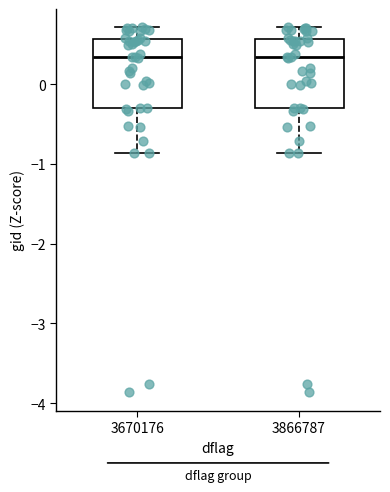

Where is the lower edge of the box at x = 3866787 on the y-axis? The values are not printed on the chart, so give them approximately, as read against the axis.

-0.3